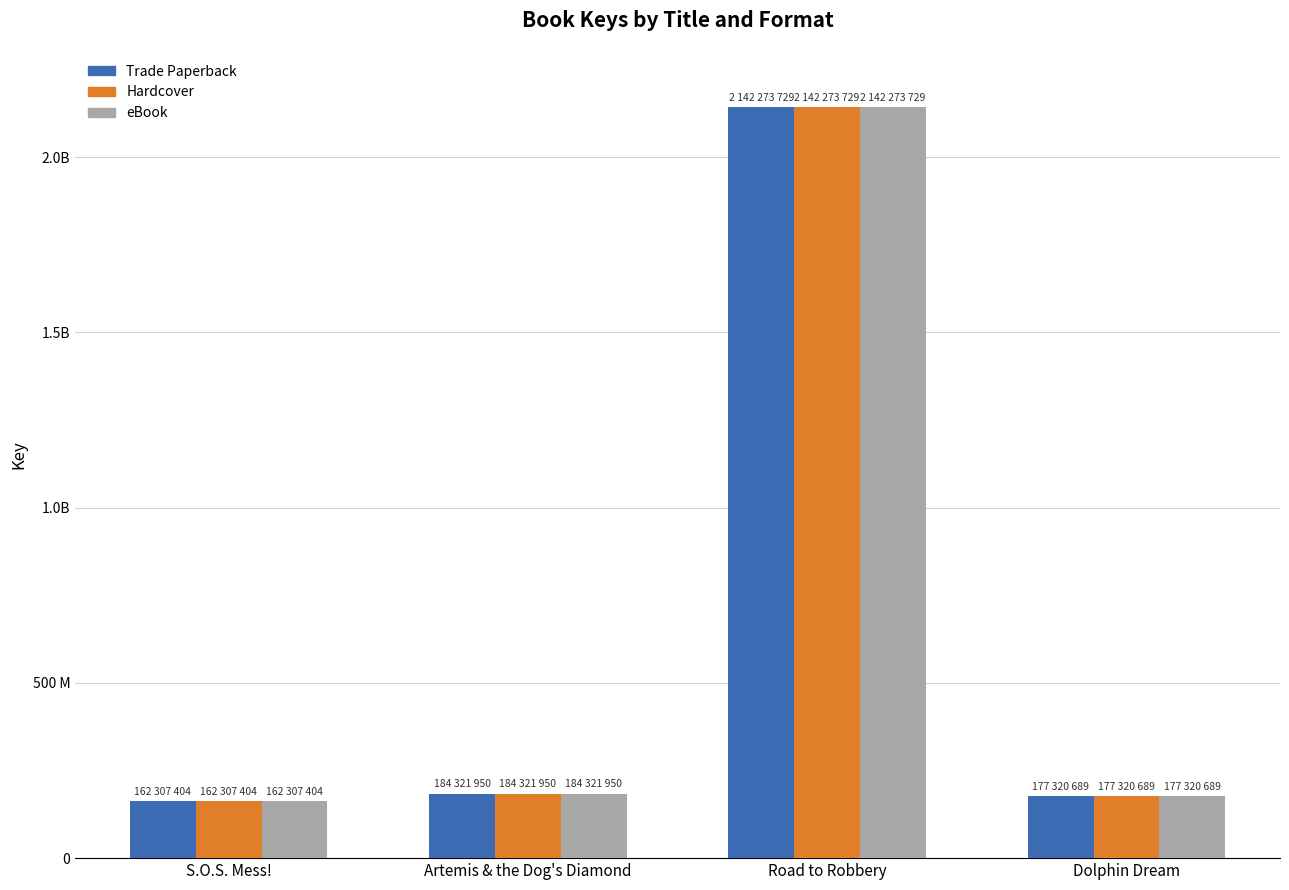

At Dolphin Dream, list the series in order from smallest to largest.

Trade Paperback, Hardcover, eBook